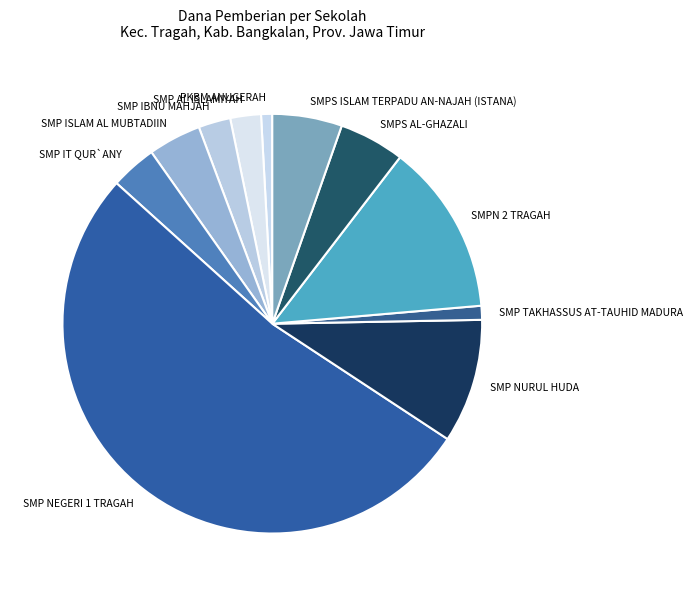

What is the largest slice in the pie chart?

SMP NEGERI 1 TRAGAH